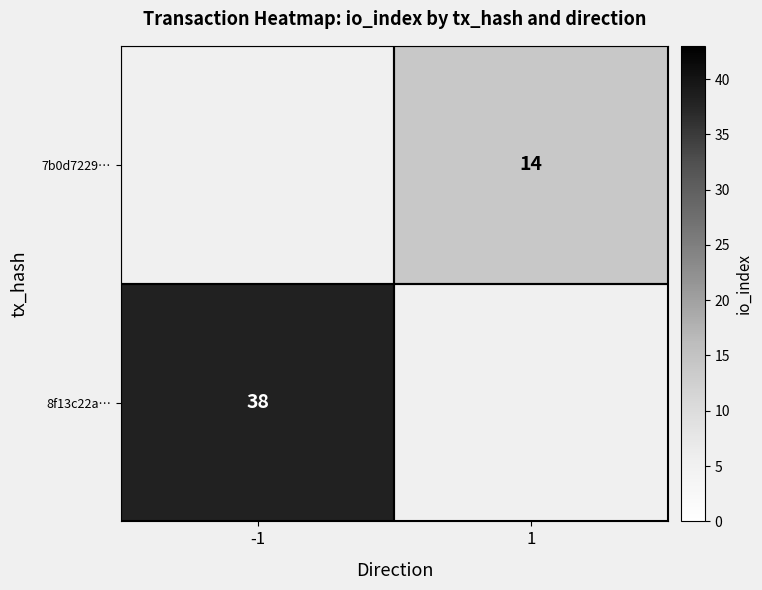

True or false: 7b0d7229… has a value of 8 at 1.

False